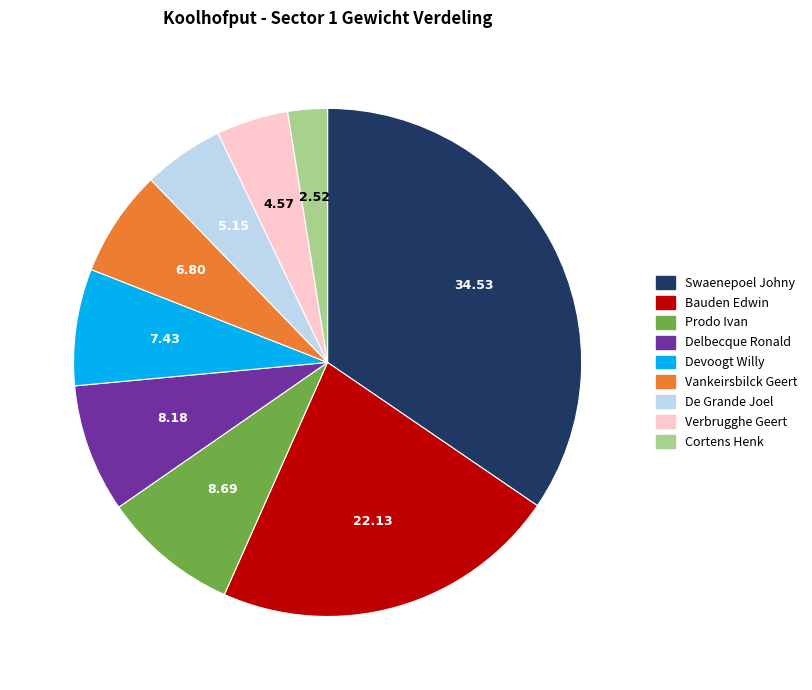

Is Vankeirsbilck Geert the majority of the pie?

No